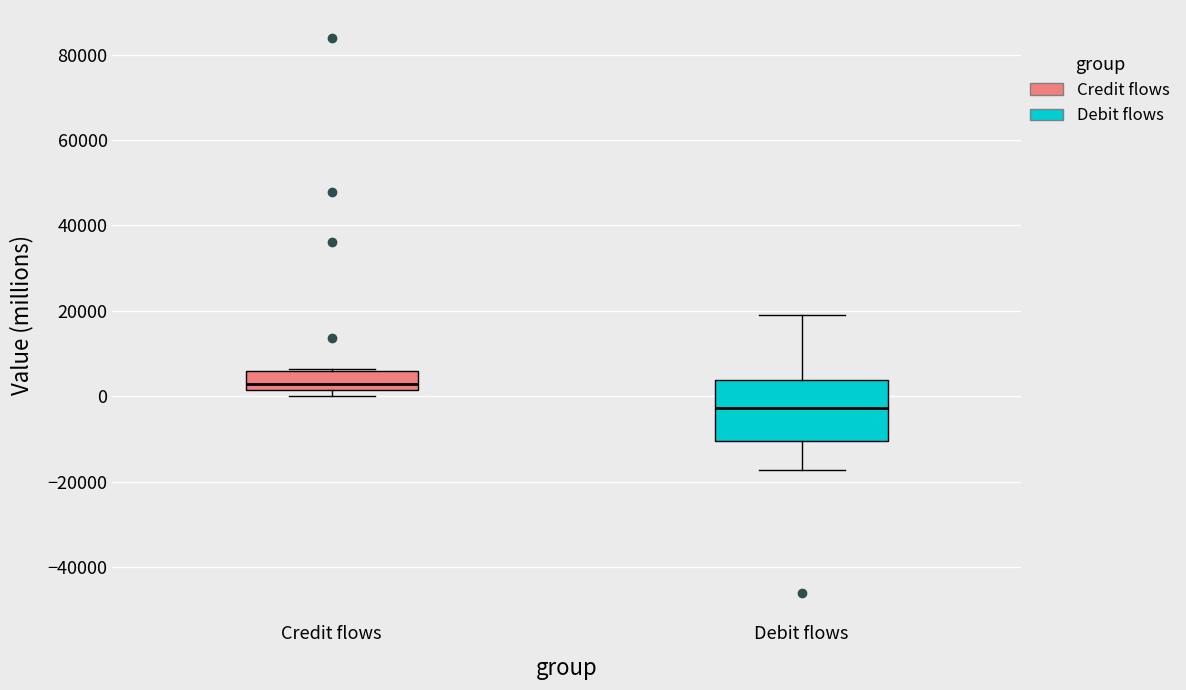

Comparing the boxes themselves (not the whiskers), which one is the tallest?

Debit flows